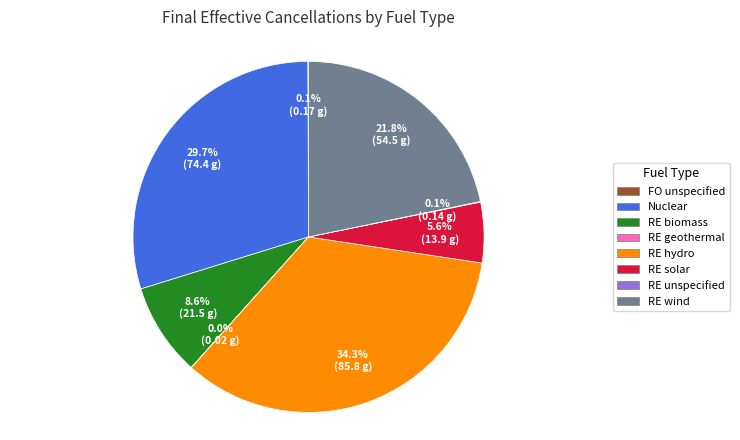

Between RE wind and RE solar, which is larger?

RE wind